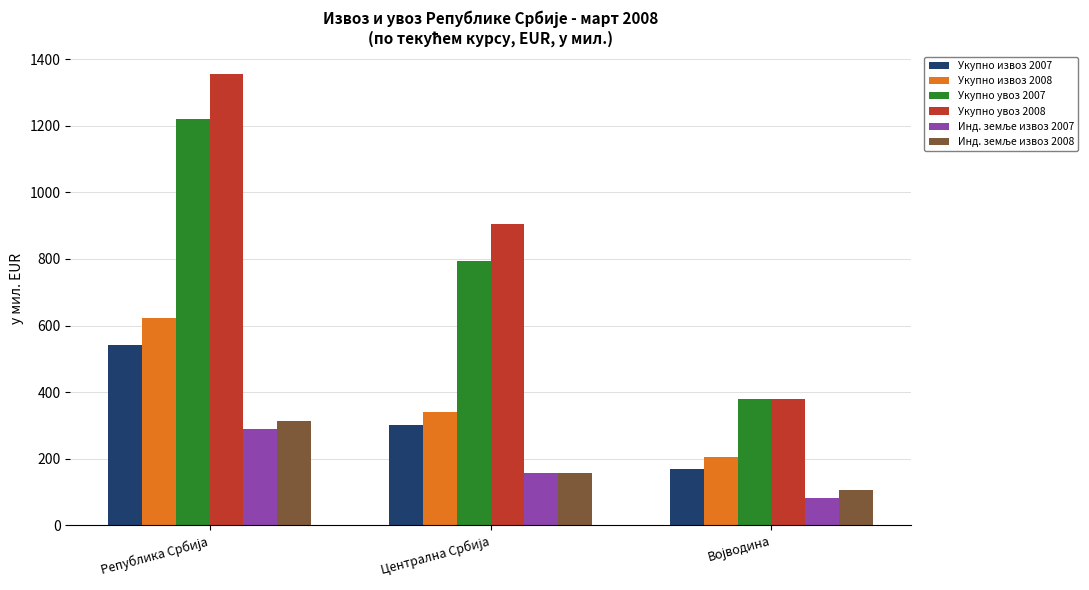

What is the minimum value for Укупно извоз 2008?

206.8